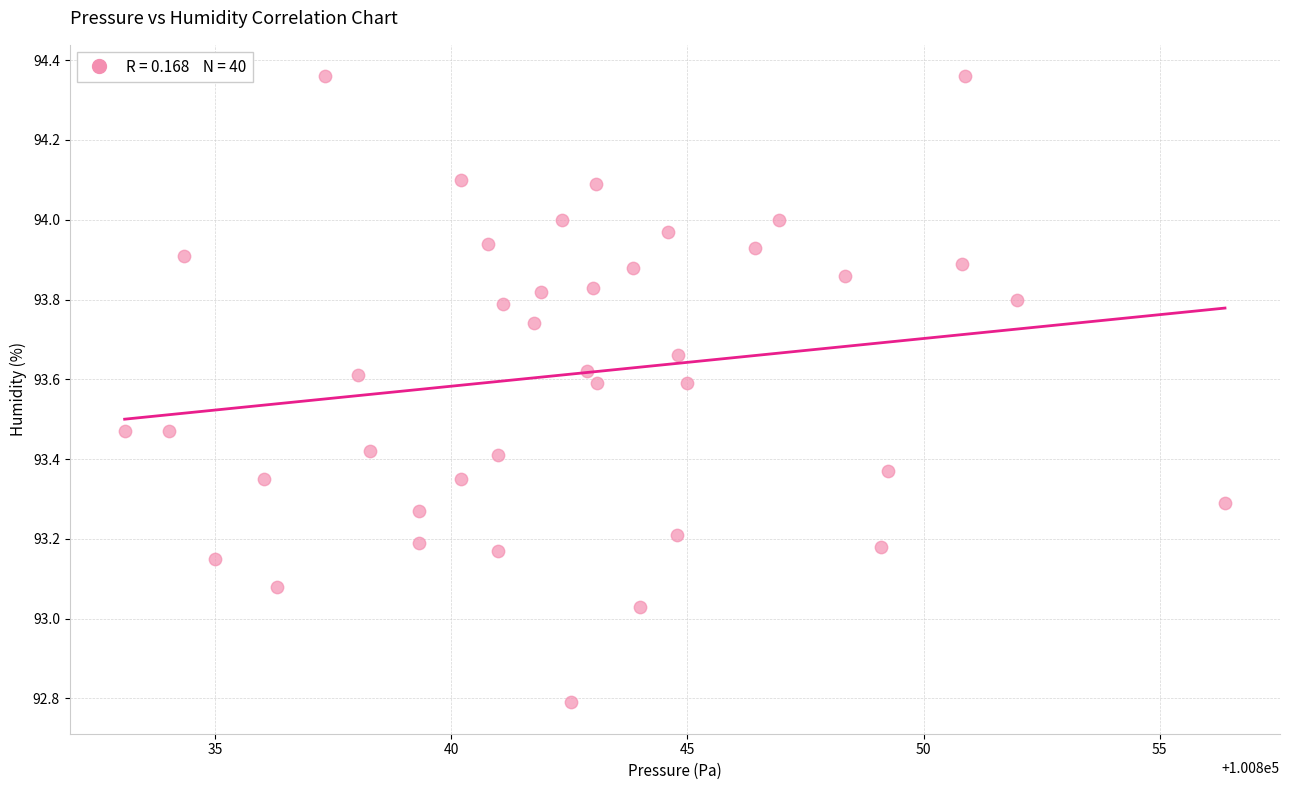

What is the range of X values (max minus min)?

23.3